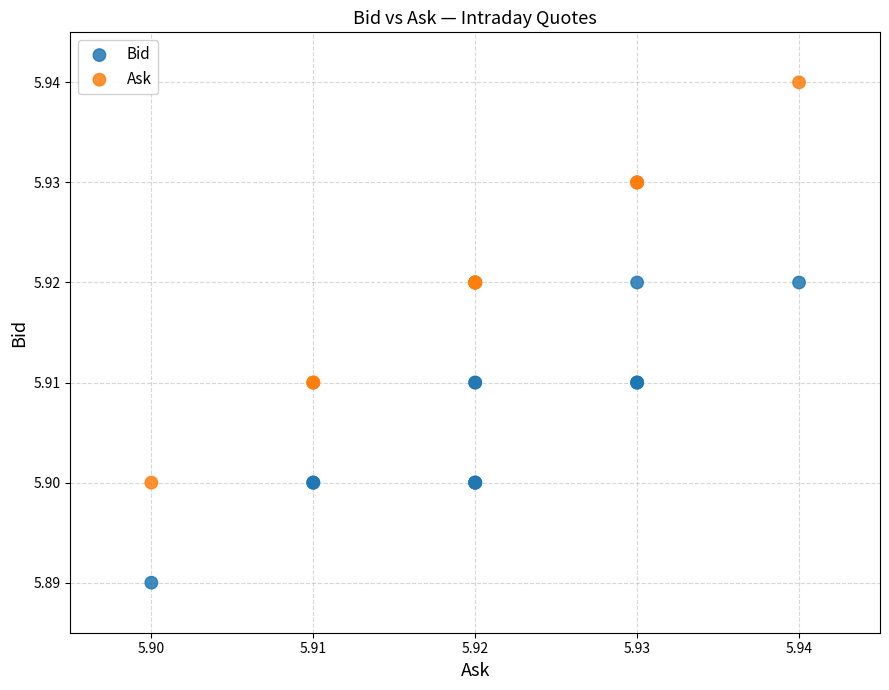

Which series contains the lowest Y value?

Bid